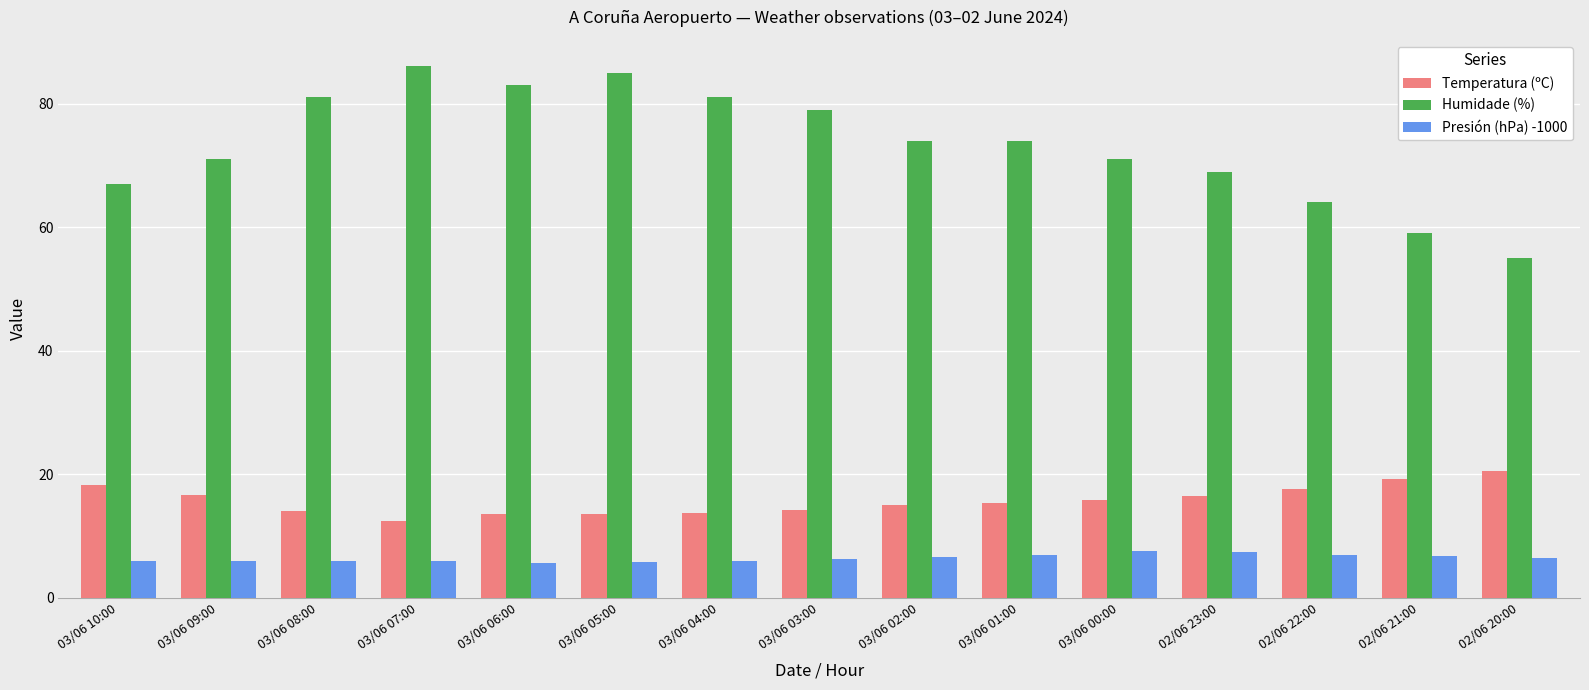

What is the label of the 12th bar from the right?

03/06 07:00